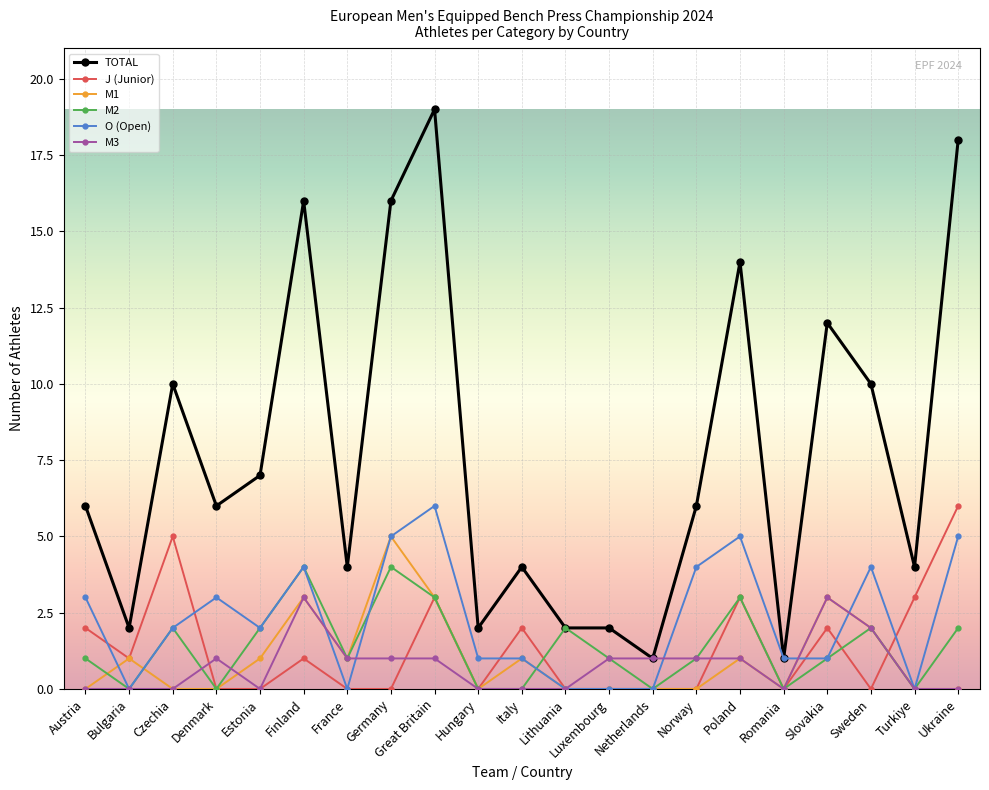

Does the chart have visible grid lines?

Yes